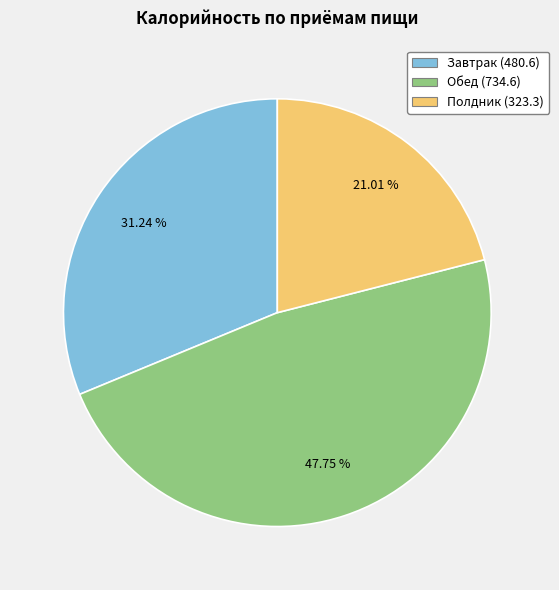

Rank the categories by value from highest to lowest.

Обед (734.6), Завтрак (480.6), Полдник (323.3)